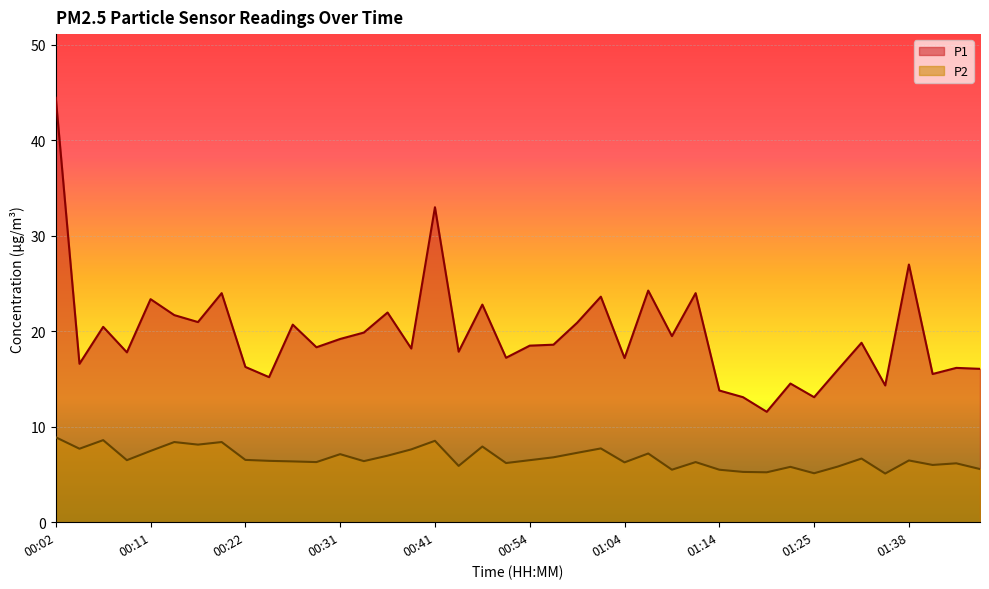

At which label does P1 reach its peak?

00:02